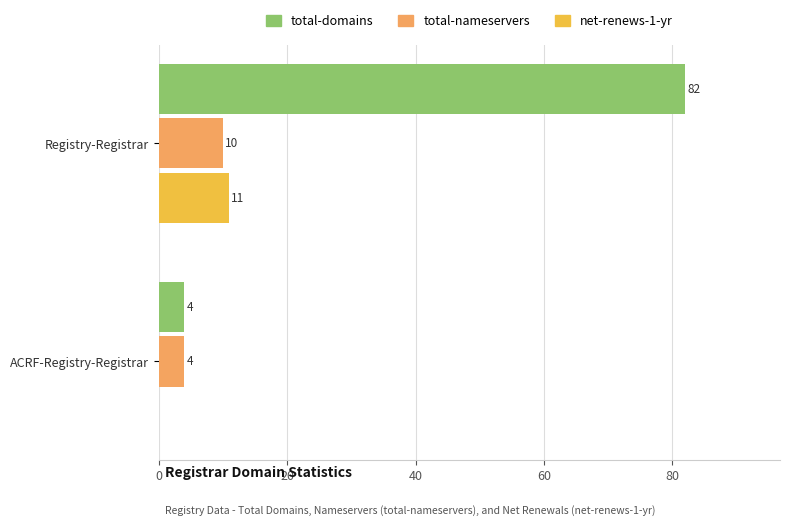

What is the greatest value displayed?

82